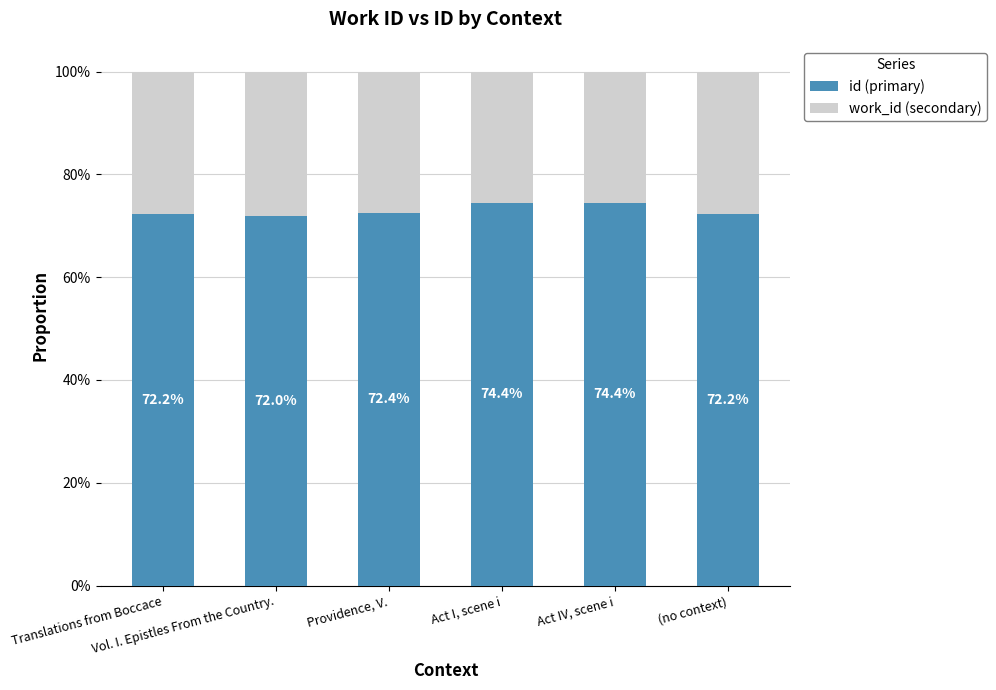

Does the chart contain stacked bars?

Yes